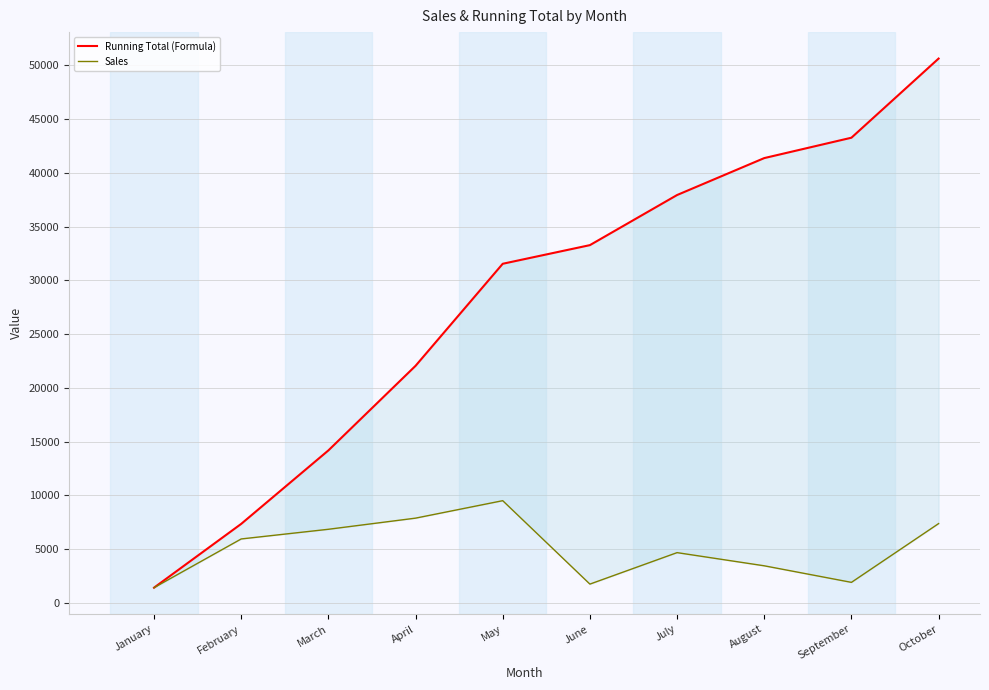

List the labels in order of Running Total (Formula) value, smallest first.

January, February, March, April, May, June, July, August, September, October